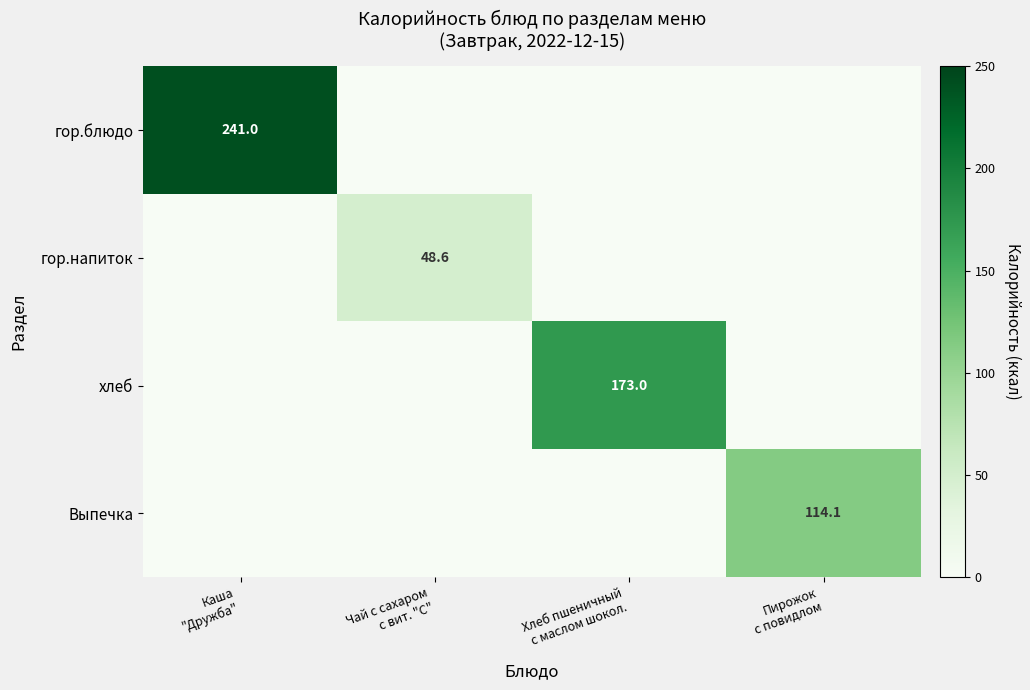

Is it true that гор.напиток equals 19.1 at Чай с сахаром с вит. "С"?

False